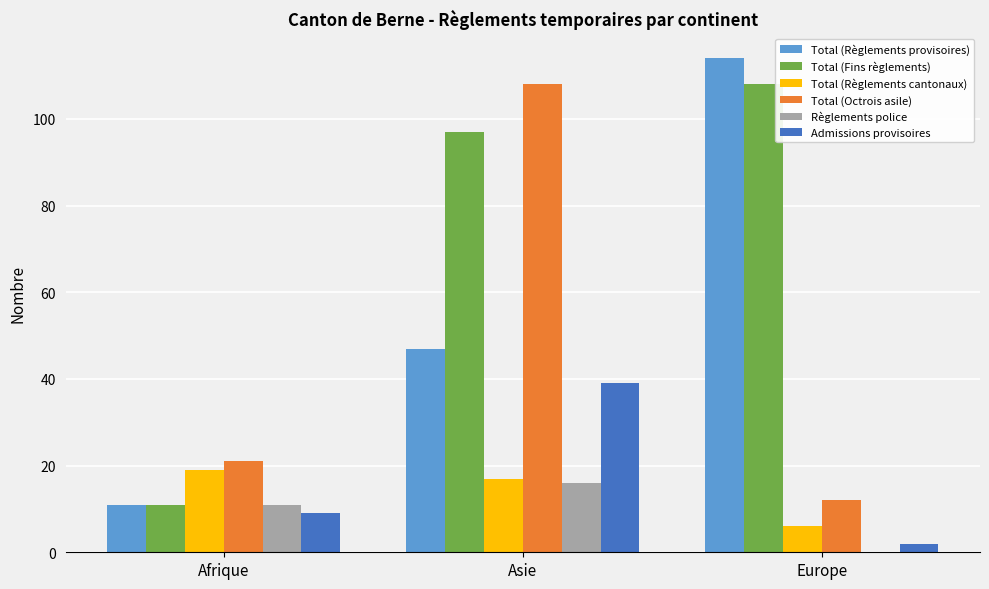

Are the bars horizontal?

No